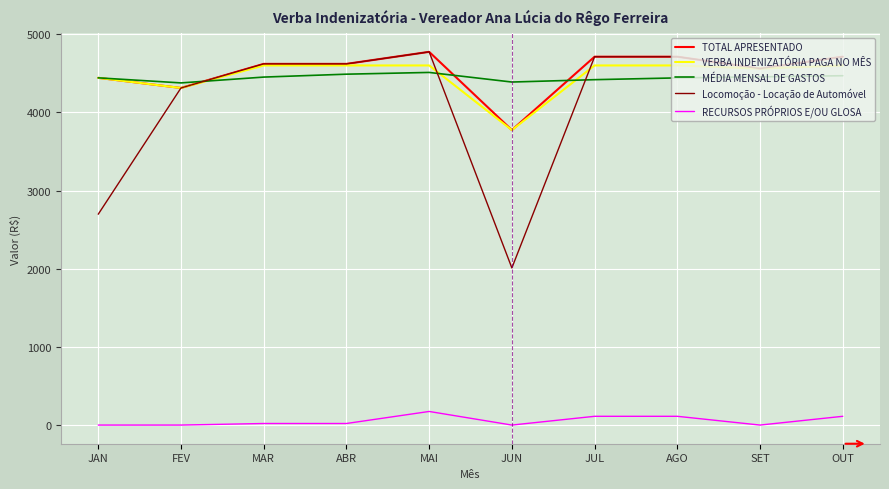

True or false: TOTAL APRESENTADO has a value of 4712.0 at JUL.

True